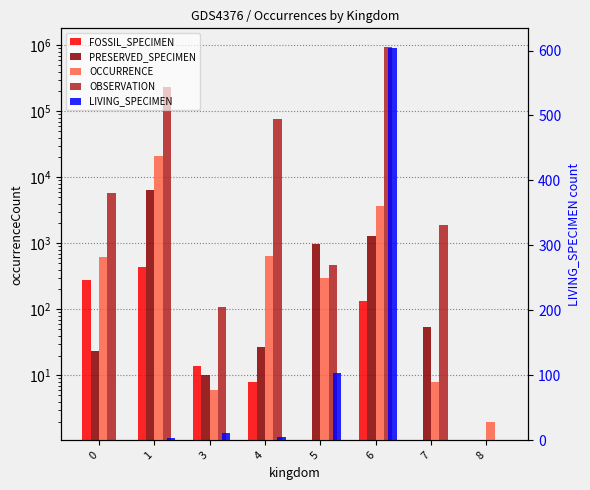

True or false: FOSSIL_SPECIMEN has a value of -143 at 5.

False